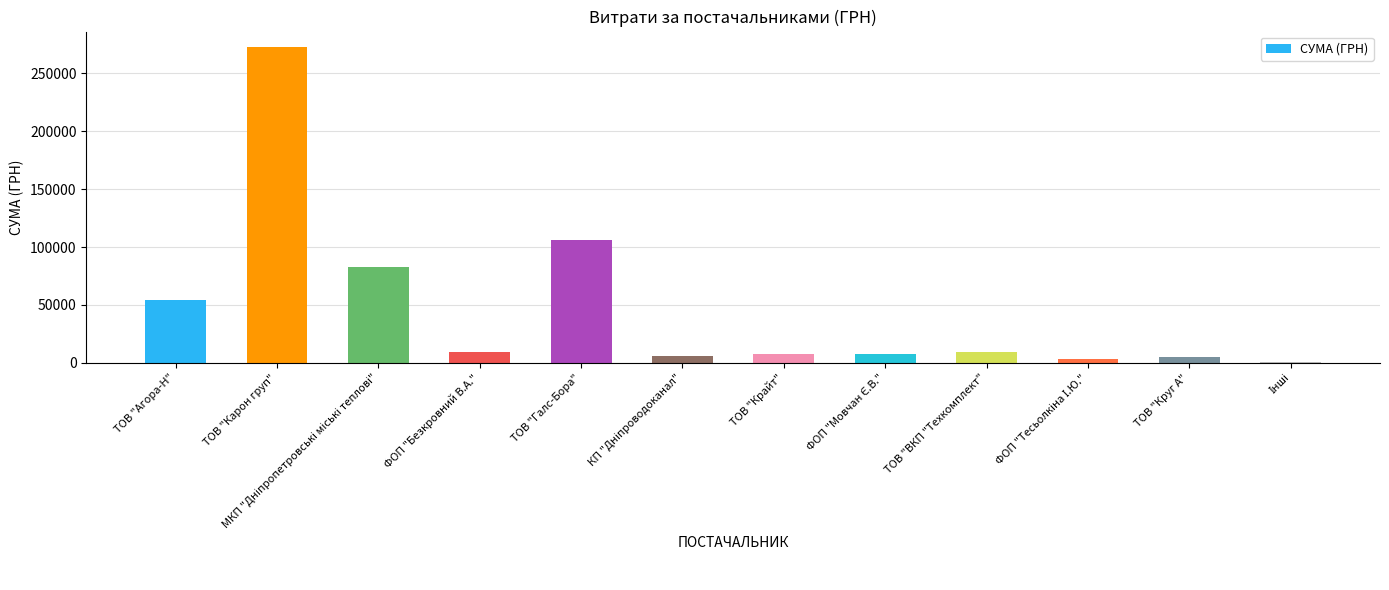

Which has a higher value, ТОВ "Галс-Бора" or ТОВ "Агора-Н"?

ТОВ "Галс-Бора"